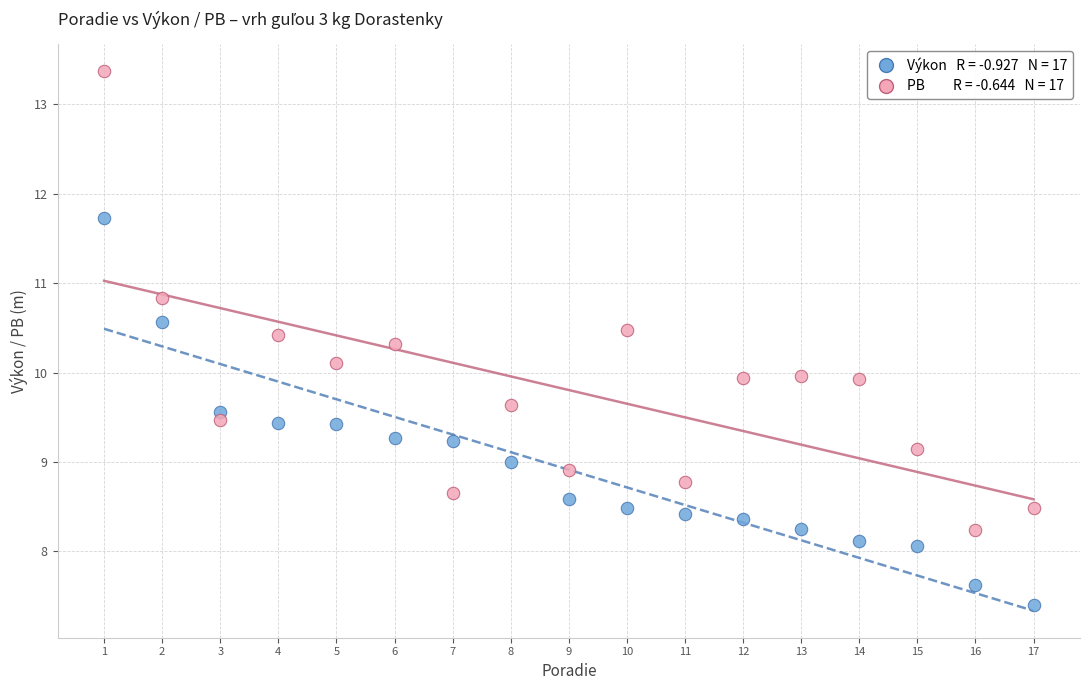

Across all data points, what is the range of Y values (max minus min)?

6.0